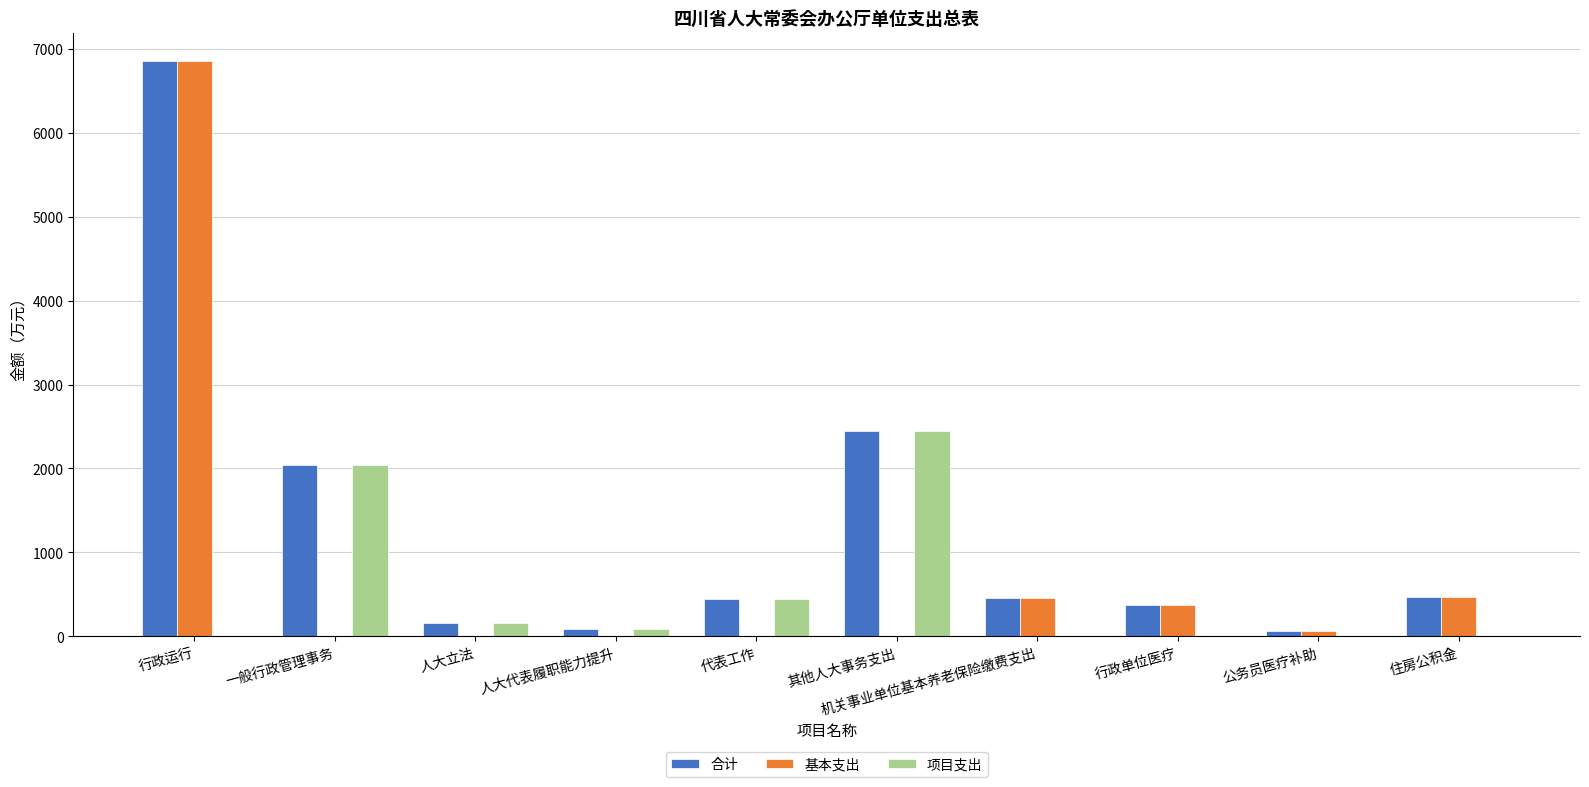

How many data points does each series have?

10